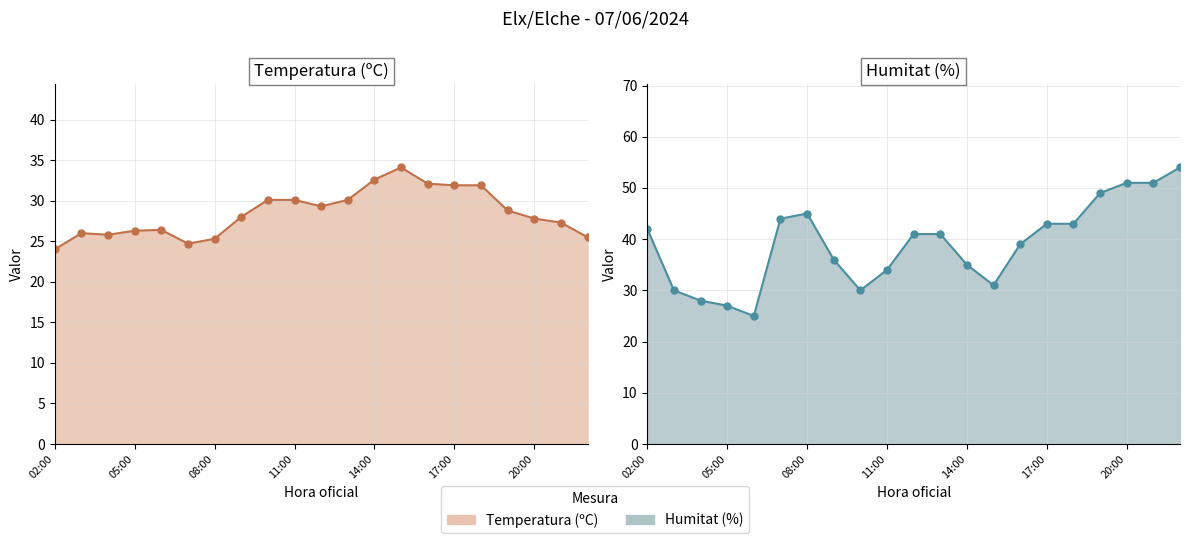

Reading left to right, what are all the values shown in this chart?

Temperatura (ºC): 24.0	26.0	25.8	26.3	26.4	24.7	25.3	28.0	30.1	30.1	29.3	30.1	32.6	34.1	32.1	31.9	31.9	28.8	27.8	27.3	25.5
Humitat (%): 42.0	30.0	28.0	27.0	25.0	44.0	45.0	36.0	30.0	34.0	41.0	41.0	35.0	31.0	39.0	43.0	43.0	49.0	51.0	51.0	54.0